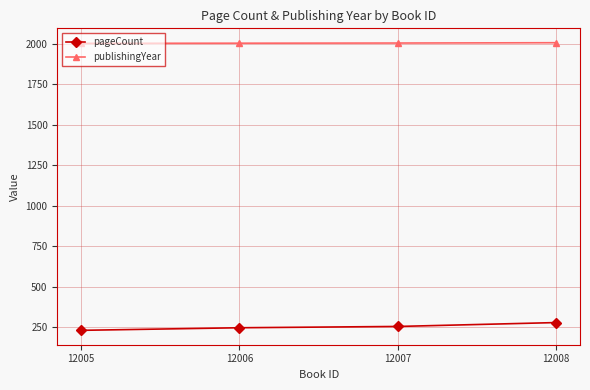

The value of pageCount at 12006 is 248. True or false?

True